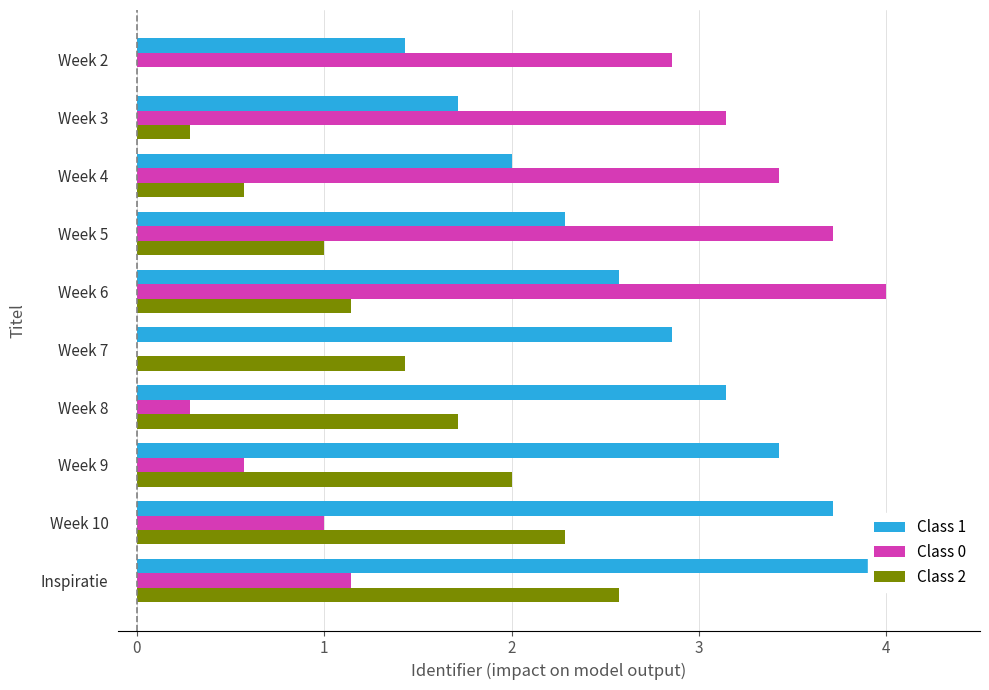

Which series has the largest total across all categories?

Class 1